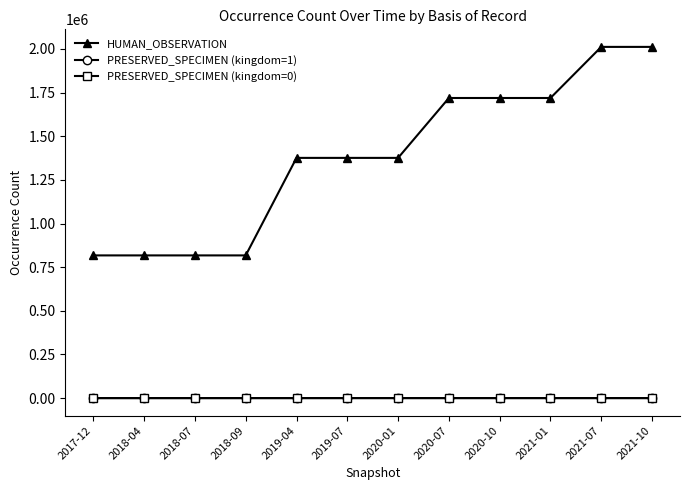

What is the label of the 11th point from the right?

2018-04